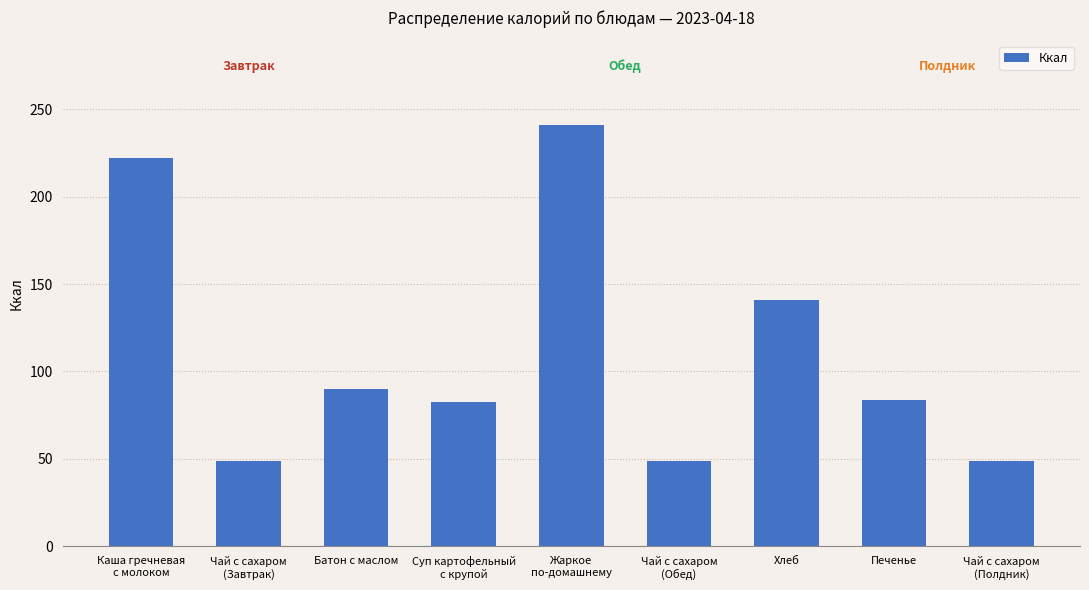

What is the minimum value shown in the chart?

48.6